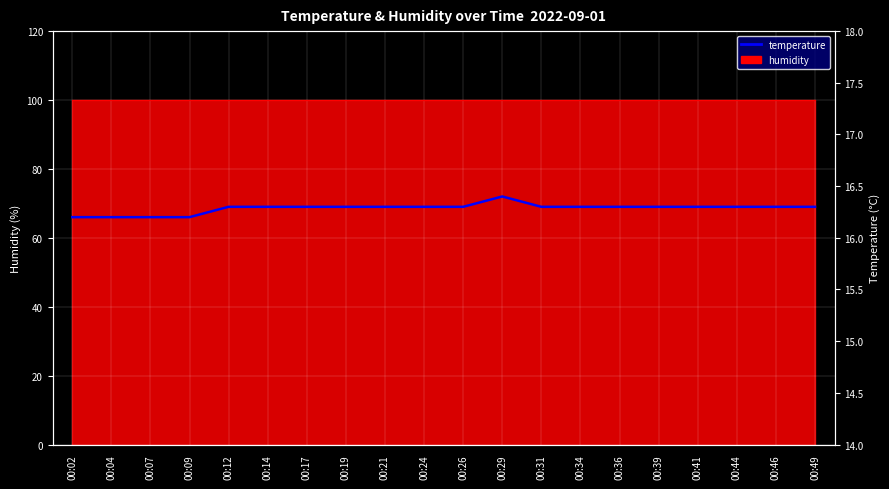

What value does the data have at 00:21?

16.3